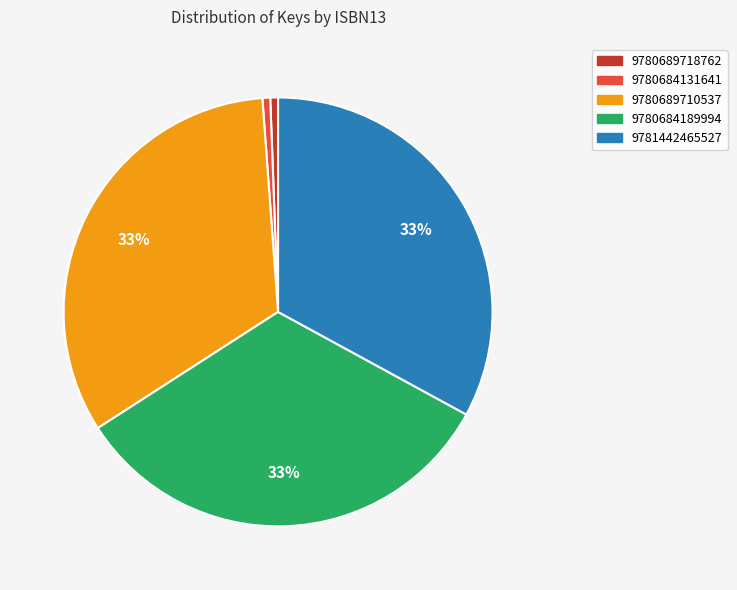

Do 9780684131641 and 9780684189994 together represent more than half of the pie?

No